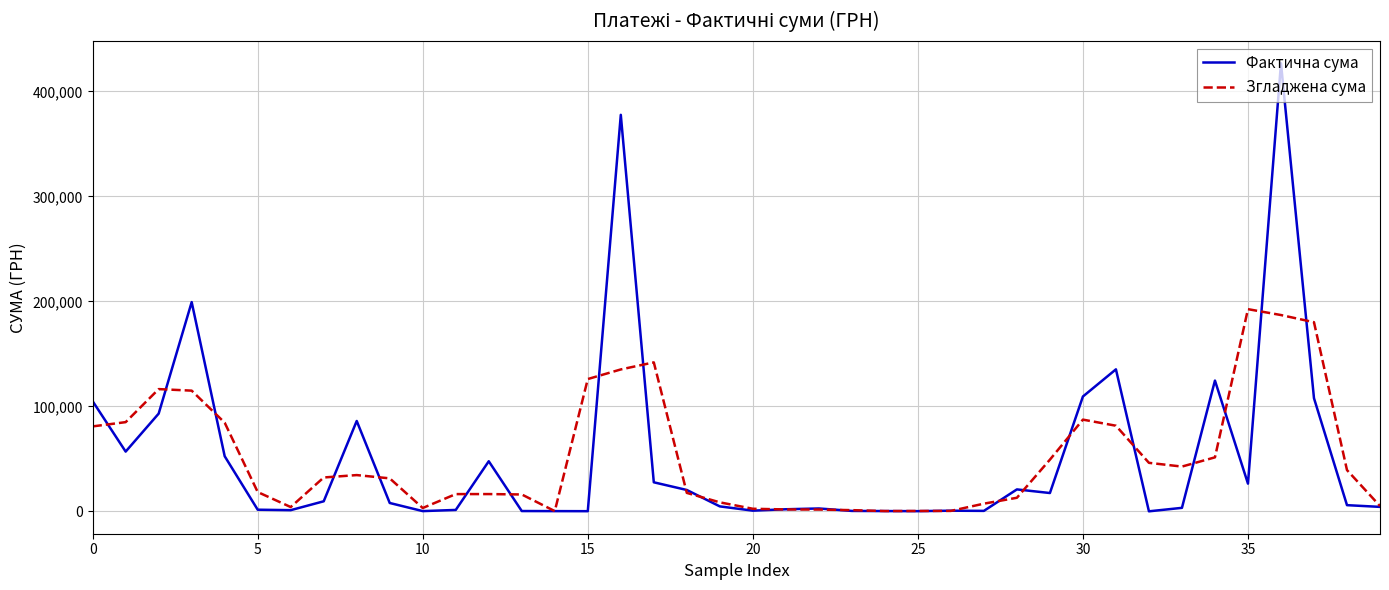

How many distinct data groups are displayed?

2